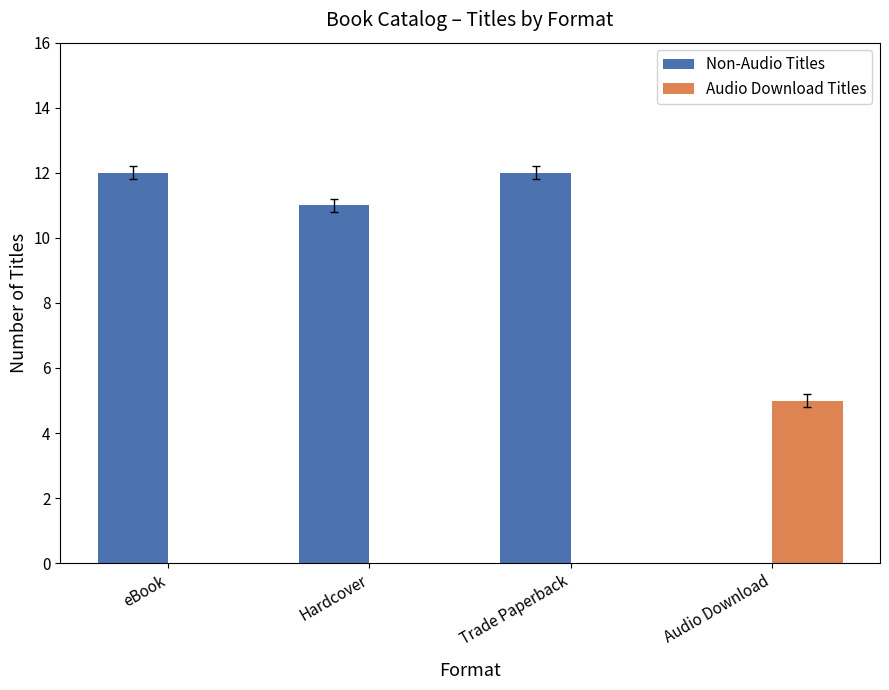

Count the Audio Download Titles values in the range 0 to 5.

4